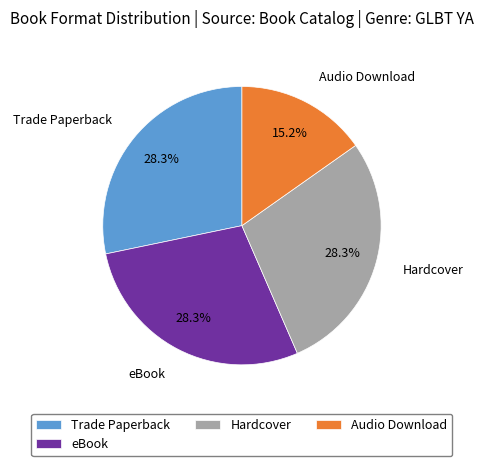

The Audio Download slice represents 4% of the pie. True or false?

False